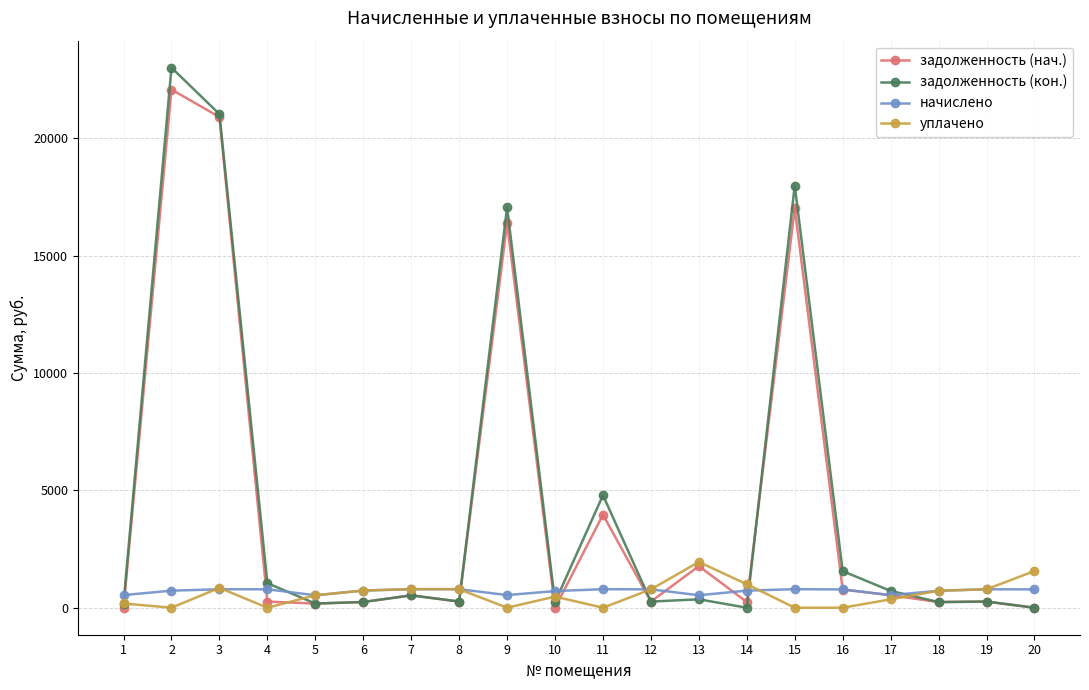

The задолженность (нач.) series shows 0.0 at 20. True or false?

True